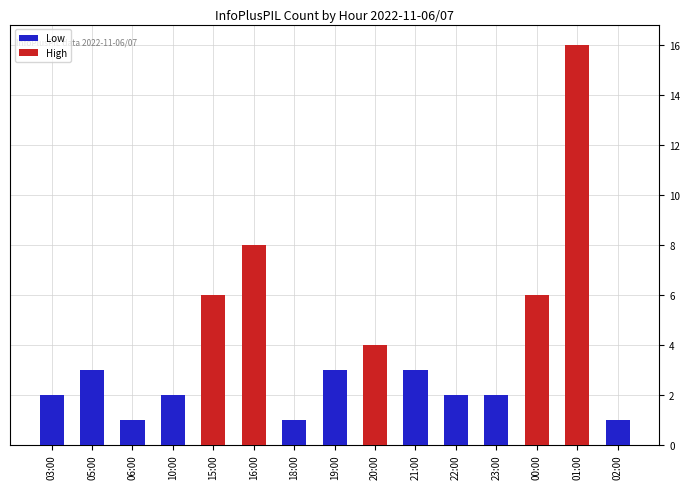

What is the greatest value displayed?

16